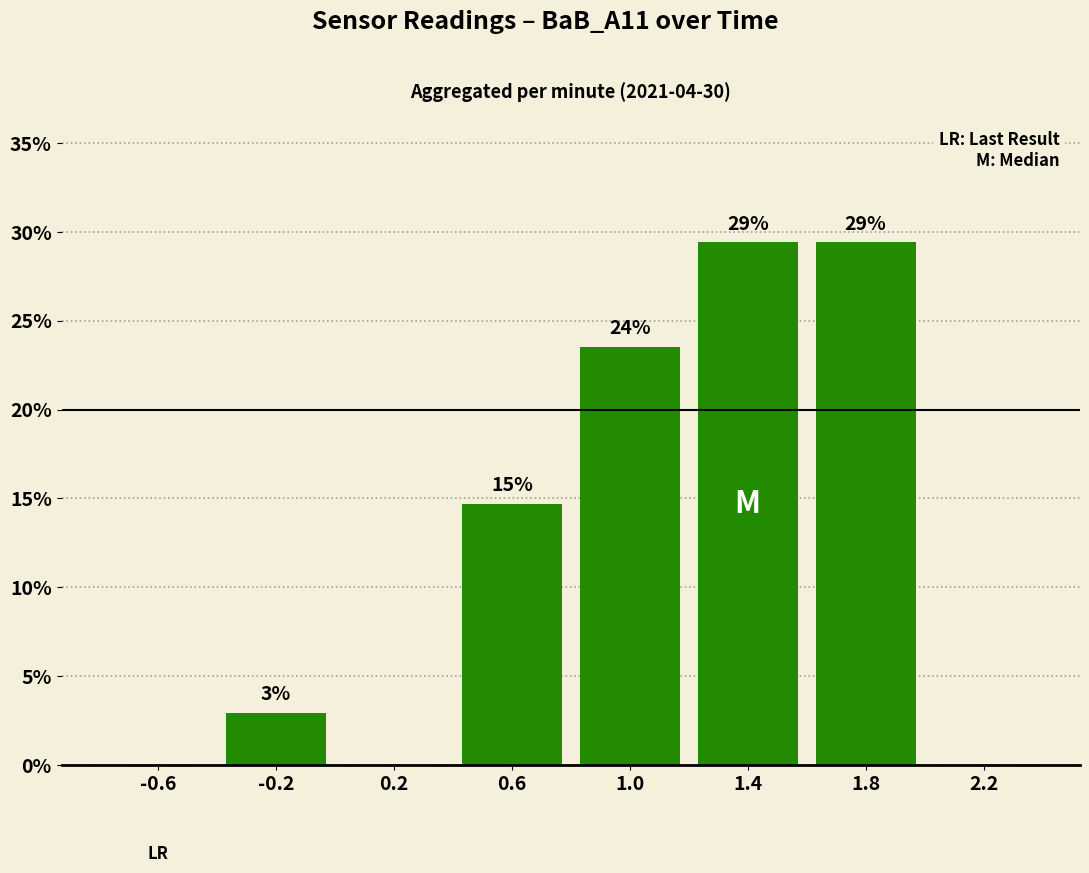

Are the bars horizontal?

No